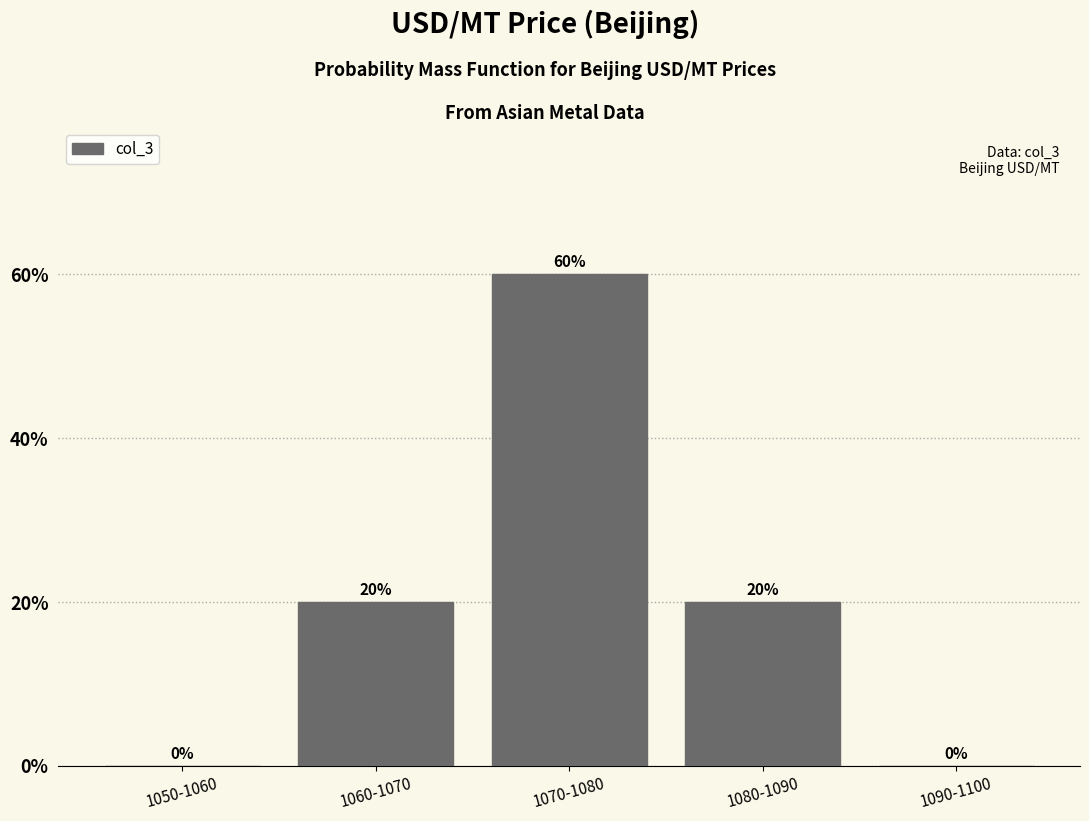

Reading left to right, transcribe all the data shown in this chart.

1050-1060=0	1060-1070=20	1070-1080=60	1080-1090=20	1090-1100=0